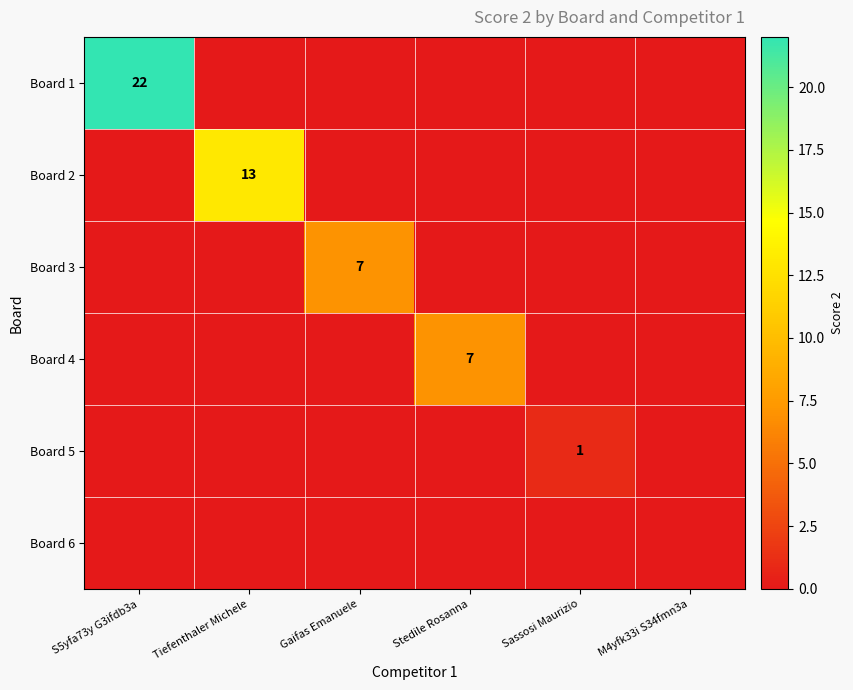

Between Tiefenthaler Michele and M4yfk33i S34fmn3a, which is larger?

Tiefenthaler Michele